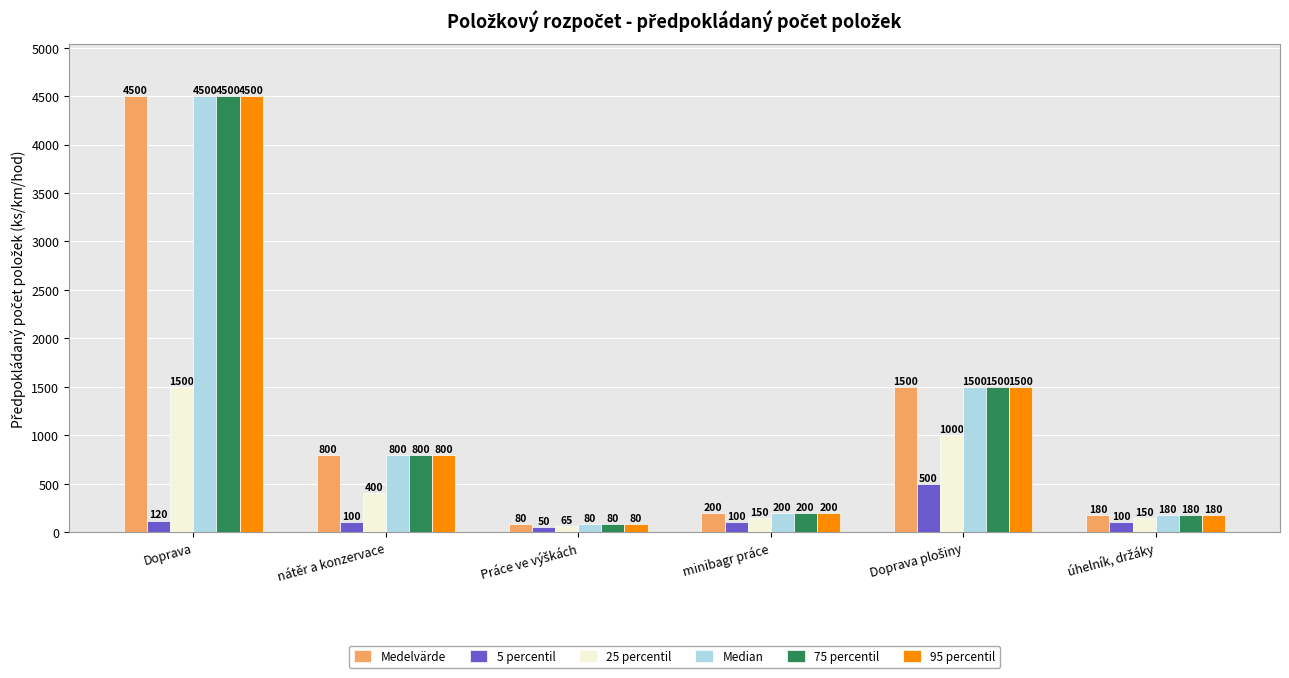

Reading right to left, extract all data points from this chart.

Medelvärde: 180	1500	200	80	800	4500
5 percentil: 100	500	100	50	100	120
25 percentil: 150	1000	150	65	400	1500
Median: 180	1500	200	80	800	4500
75 percentil: 180	1500	200	80	800	4500
95 percentil: 180	1500	200	80	800	4500